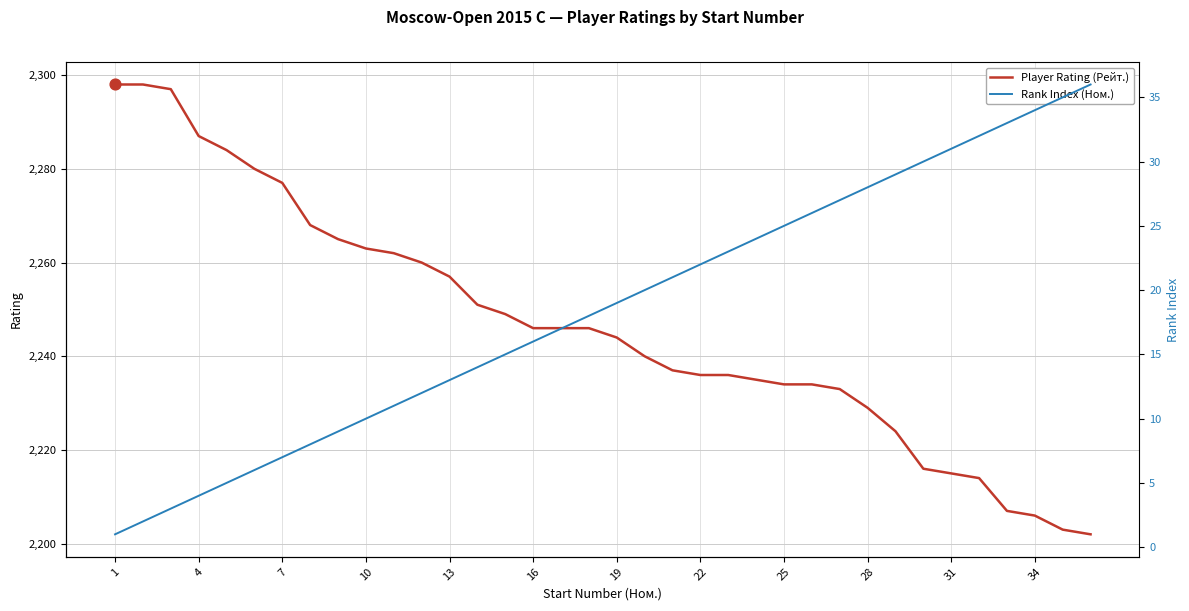

What are all the series names shown in the legend?

Player Rating (Рейт.), Rank Index (Ном.)